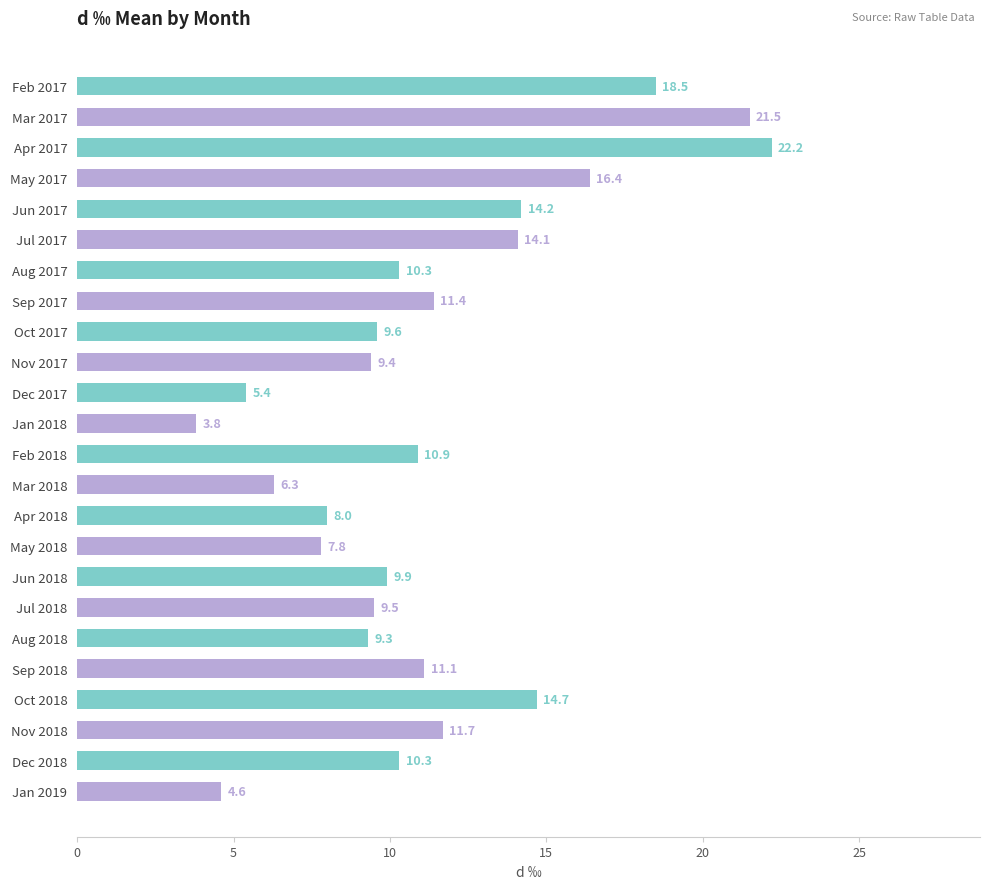

Reading top to bottom, transcribe all the data shown in this chart.

Feb 2017=18.5	Mar 2017=21.5	Apr 2017=22.2	May 2017=16.4	Jun 2017=14.2	Jul 2017=14.1	Aug 2017=10.3	Sep 2017=11.4	Oct 2017=9.6	Nov 2017=9.4	Dec 2017=5.4	Jan 2018=3.8	Feb 2018=10.9	Mar 2018=6.3	Apr 2018=8.0	May 2018=7.8	Jun 2018=9.9	Jul 2018=9.5	Aug 2018=9.3	Sep 2018=11.1	Oct 2018=14.7	Nov 2018=11.7	Dec 2018=10.3	Jan 2019=4.6